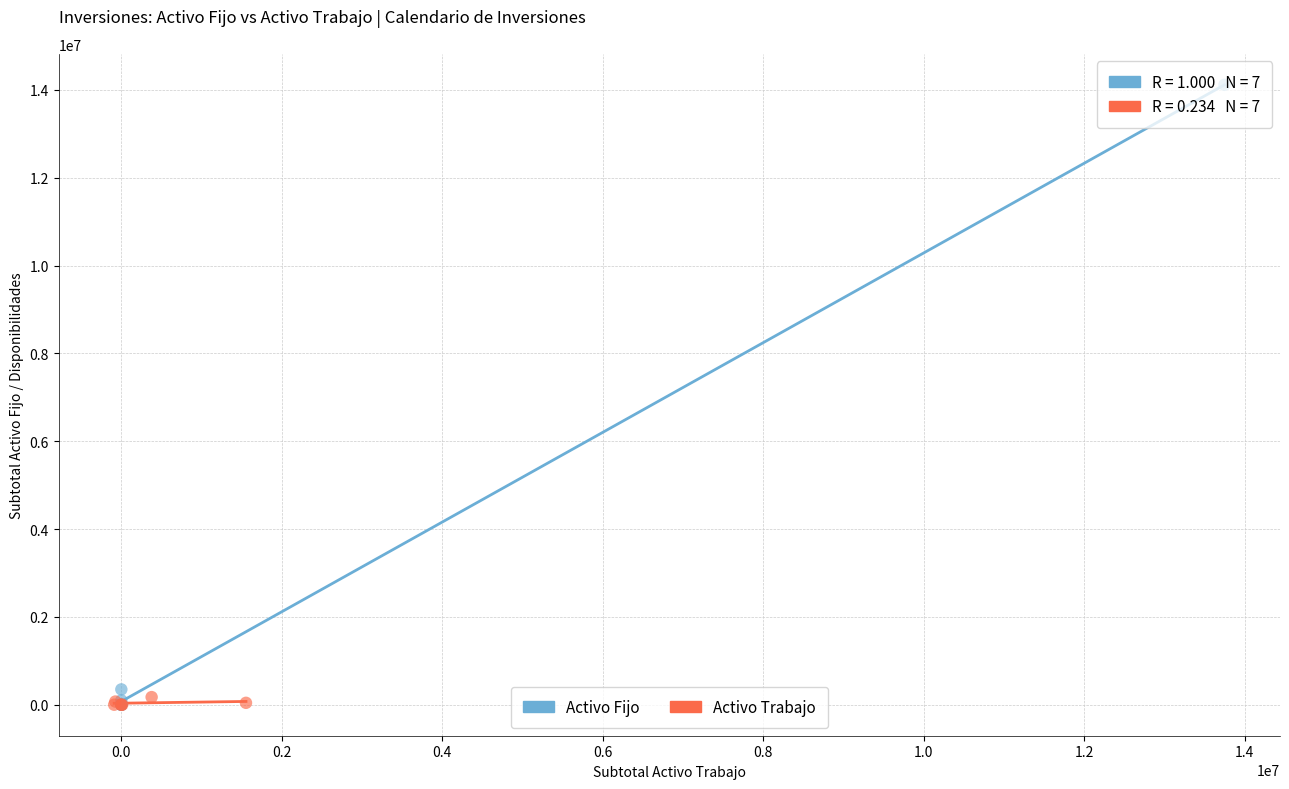

Which series contains the highest Y value?

Activo Fijo